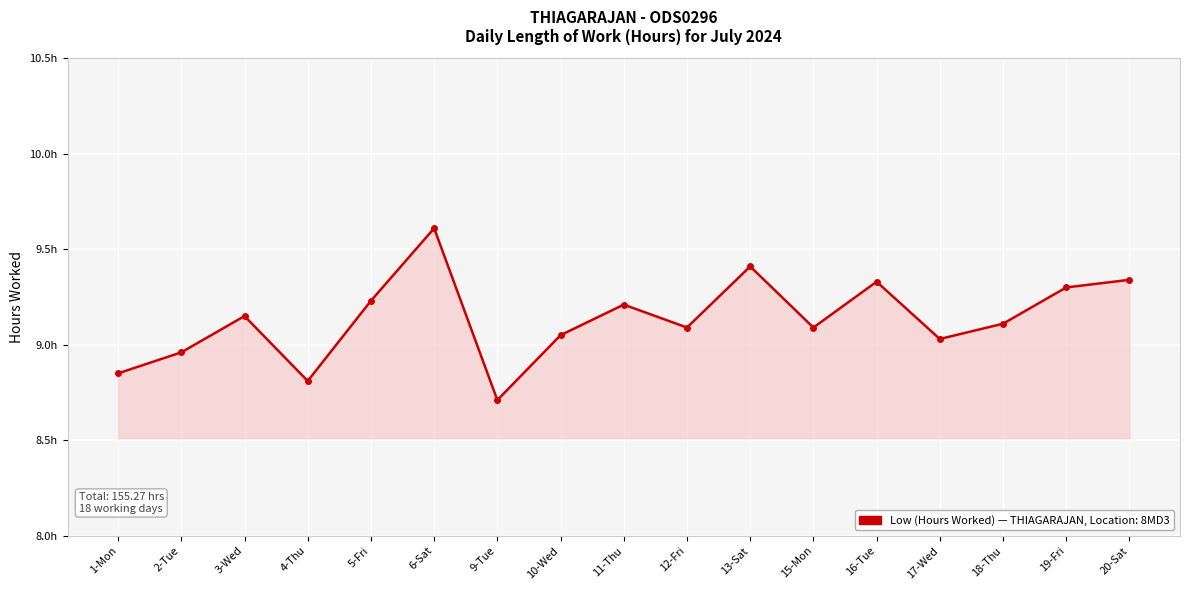

Rank the categories by value from lowest to highest.

9-Tue, 4-Thu, 1-Mon, 2-Tue, 17-Wed, 10-Wed, 12-Fri, 15-Mon, 18-Thu, 3-Wed, 11-Thu, 5-Fri, 19-Fri, 16-Tue, 20-Sat, 13-Sat, 6-Sat